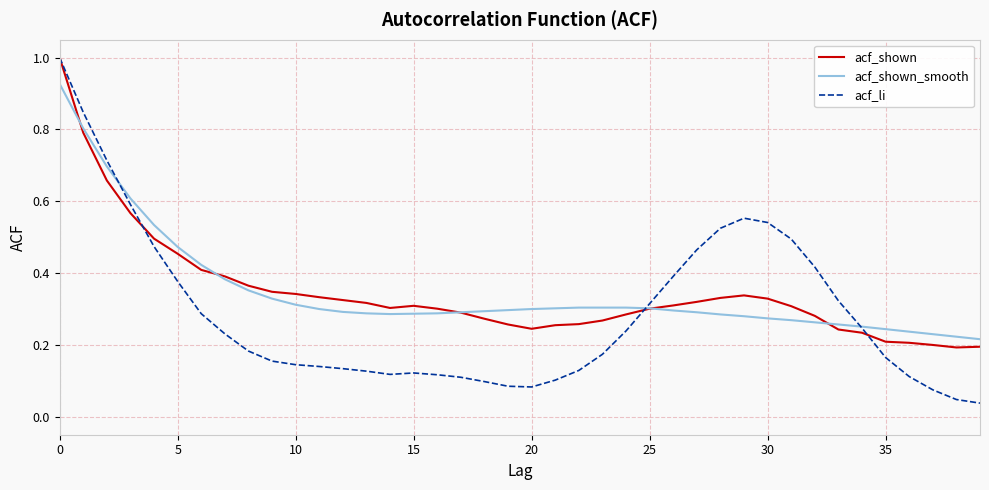

True or false: acf_shown and acf_li cross at least once.

True